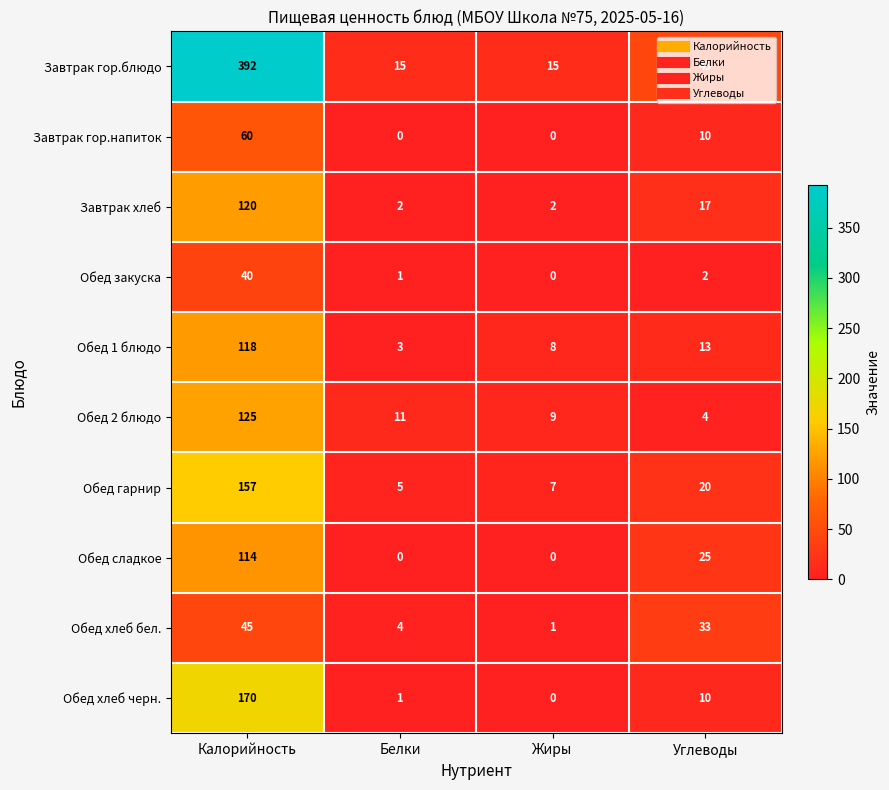

The value of Обед 1 блюдо at Калорийность is 118. True or false?

True